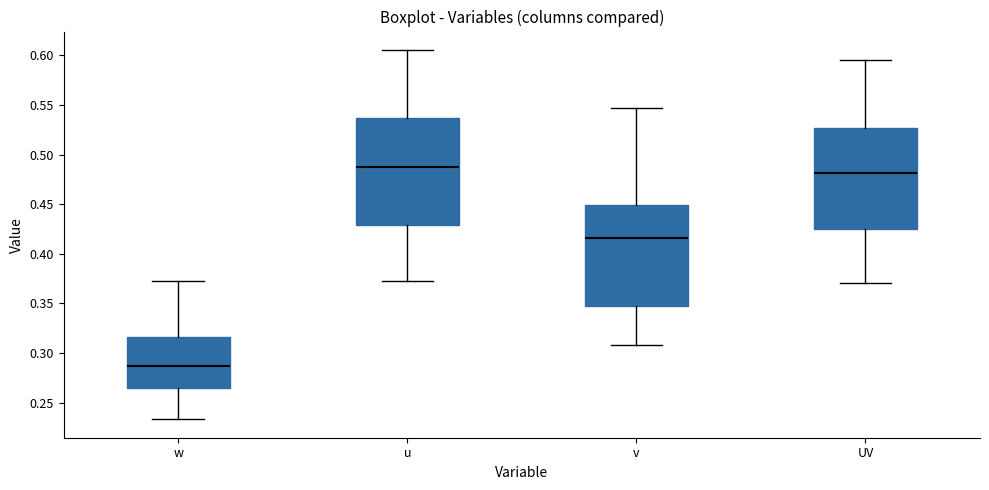

Reading left to right, read every box against the y-axis: the position of its median line, the range the box covers, and the ends of its whiskers. The values are not printed on the chart, so give them approximately, as read against the axis.

w: median 0.285, box 0.265 to 0.315, whiskers 0.235 to 0.375
u: median 0.490, box 0.430 to 0.535, whiskers 0.370 to 0.605
v: median 0.415, box 0.350 to 0.450, whiskers 0.310 to 0.545
UV: median 0.480, box 0.425 to 0.525, whiskers 0.370 to 0.595